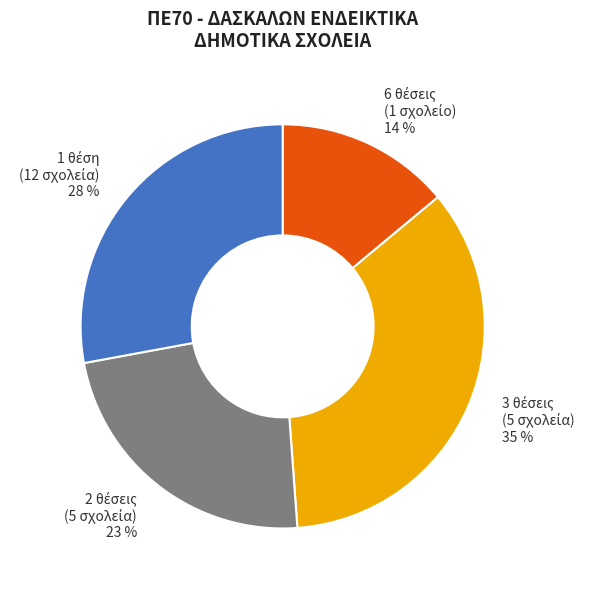

Does any single category account for the majority?

No